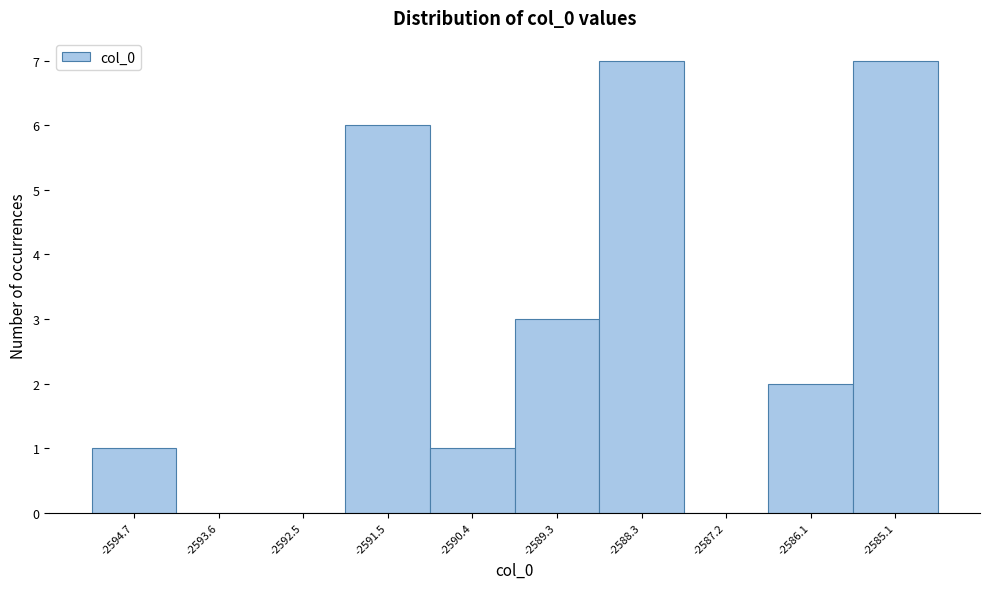

Reading left to right, transcribe this chart: for each bar, give the range it covers on the x-axis and its height. Neither the bar edges nor the heights are printed on the chart, so give them approximately, as read against the axes.

-2595.2 to -2594.2: 1
-2594.2 to -2593.0: 0
-2593.0 to -2592.0: 0
-2592.0 to -2591.0: 6
-2591.0 to -2589.8: 1
-2589.8 to -2588.8: 3
-2588.8 to -2587.8: 7
-2587.8 to -2586.6: 0
-2586.6 to -2585.6: 2
-2585.6 to -2584.6: 7